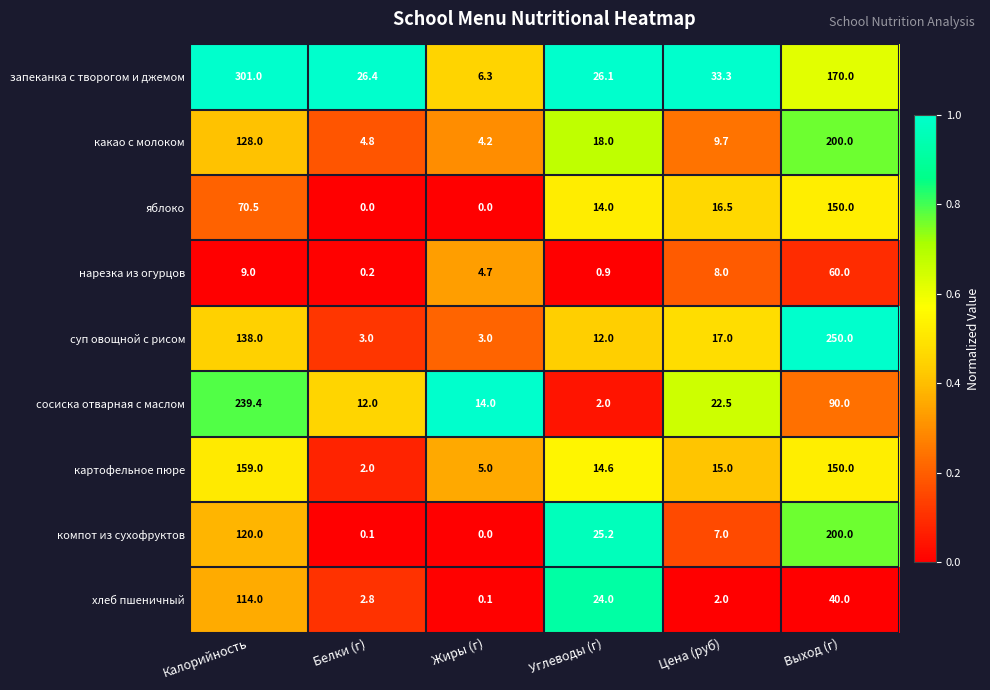

What is the total value across all series at Белки (г)?

51.3